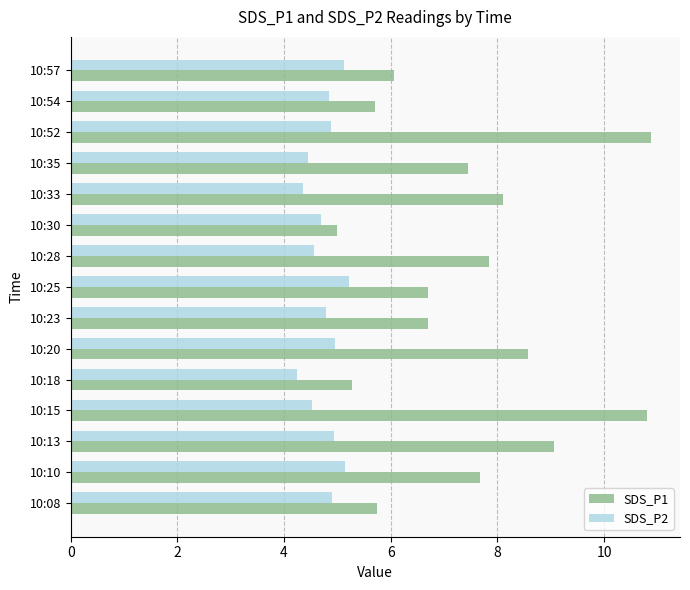

Is it true that SDS_P2 equals 6.5 at 10:18?

False